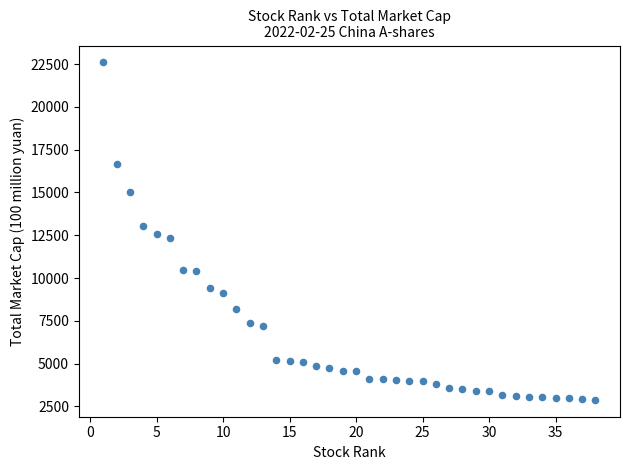

What is the range of Y values (max minus min)?

19716.7